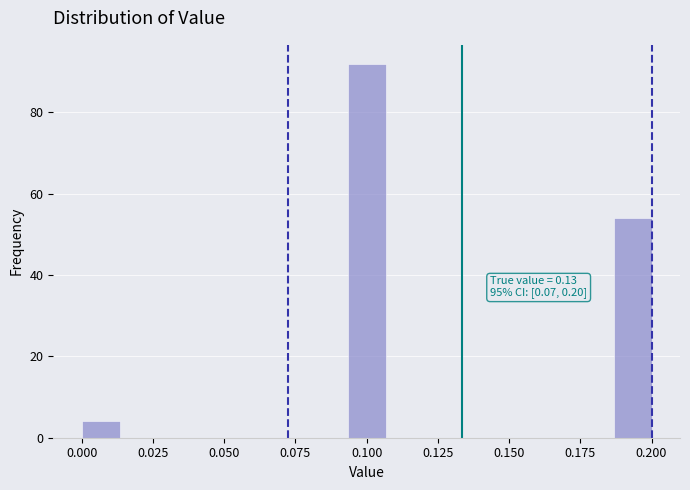

Read against the x-axis, roughly where is the centre of the tallest bar?

0.100